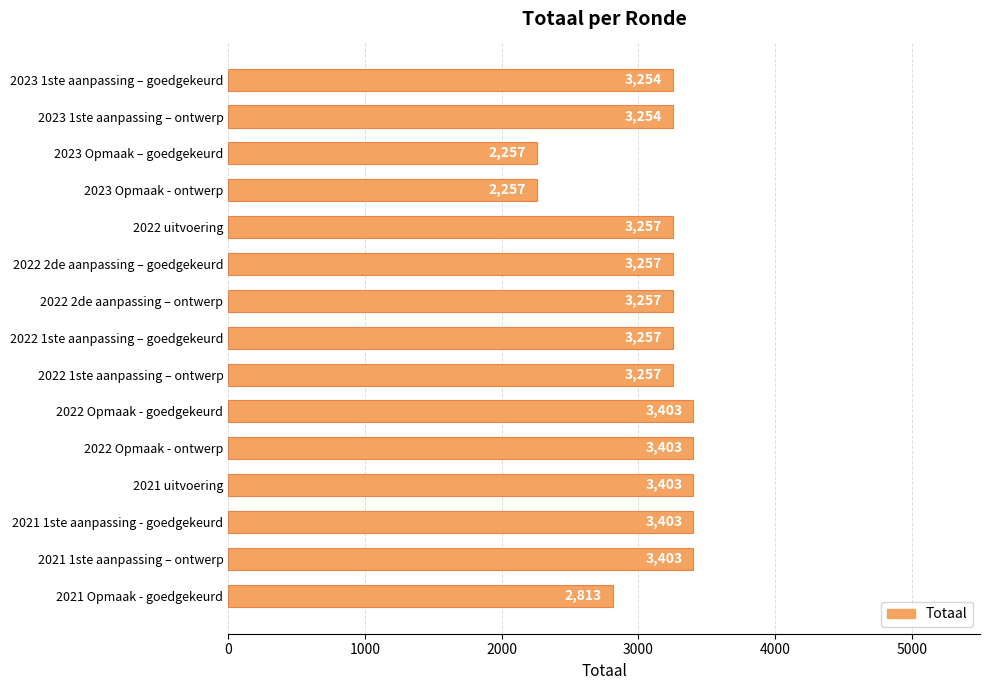

The value at 2023 Opmaak - ontwerp is 2257. True or false?

True